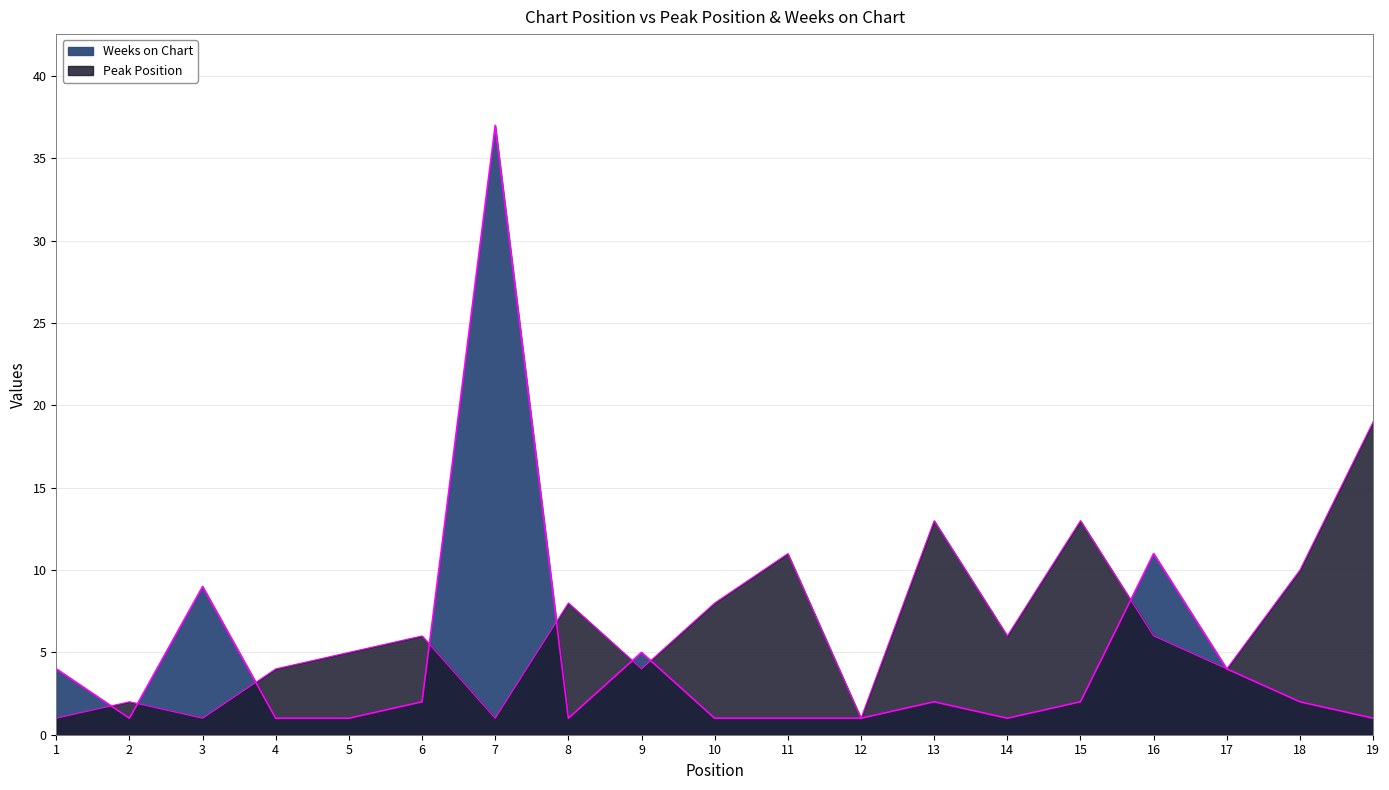

What is the difference between the Peak Position values at 14 and 18?

4